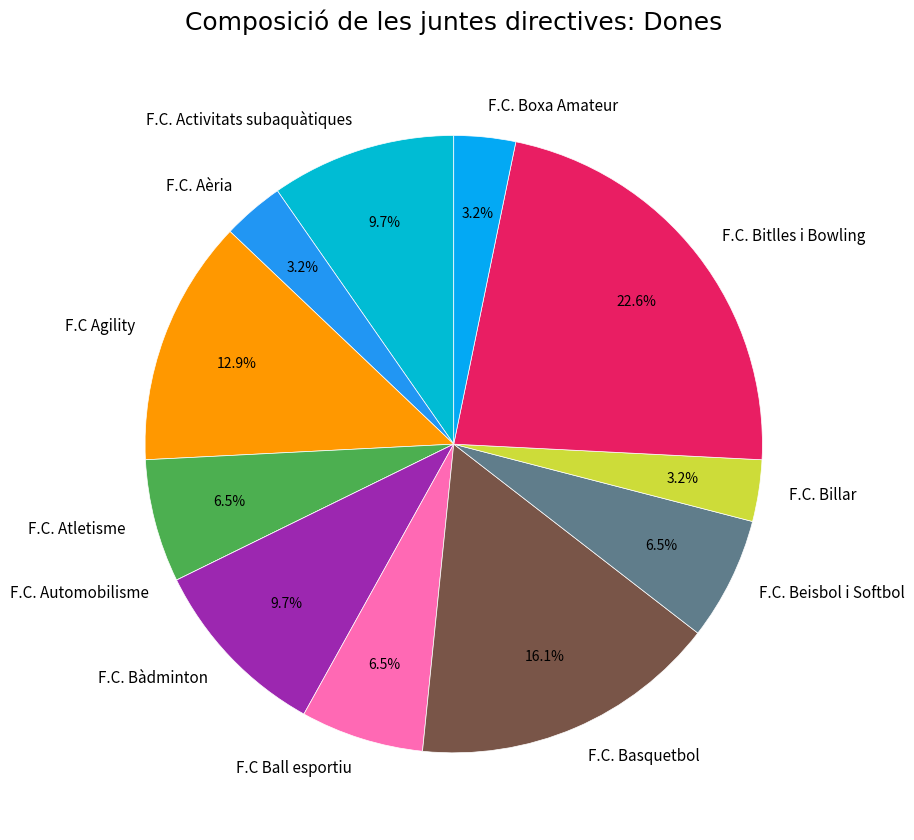

Between F.C. Billar and F.C. Atletisme, which is larger?

F.C. Atletisme